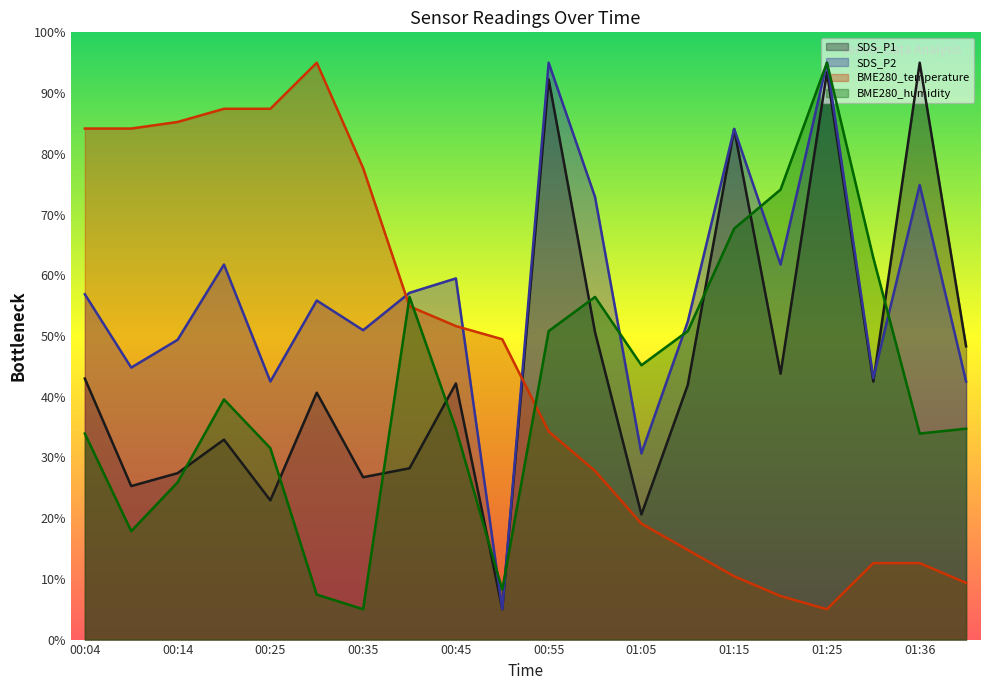

Rank the series by their maximum value, from highest to lowest.

SDS_P1, SDS_P2, BME280_temperature, BME280_humidity